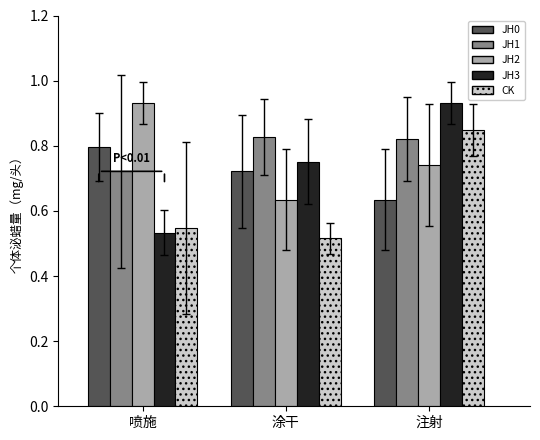

What is the spread (max minus min) of values at 涂干?

0.3